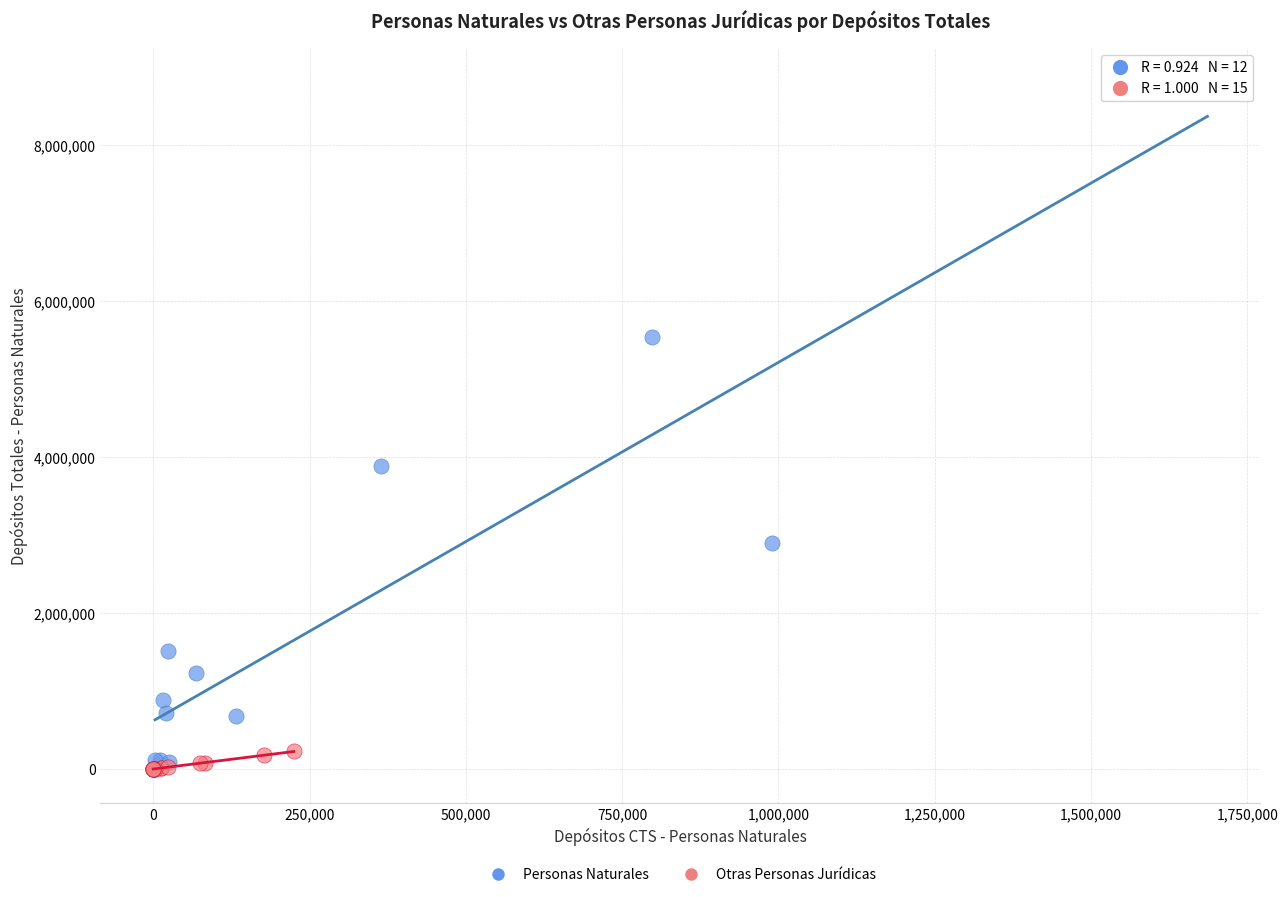

Which series contains the highest Y value?

Personas Naturales